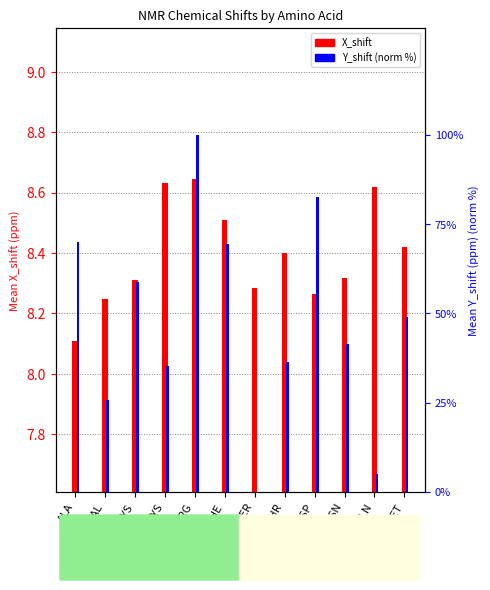

How many bars are there in each group?

2